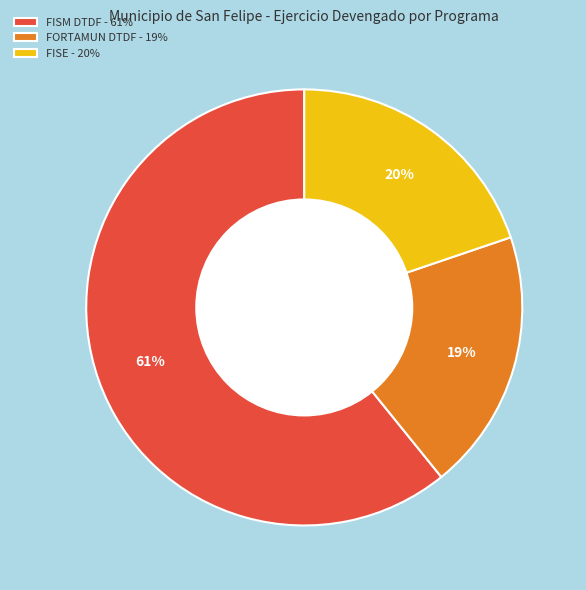

Is there a majority slice in this chart?

Yes